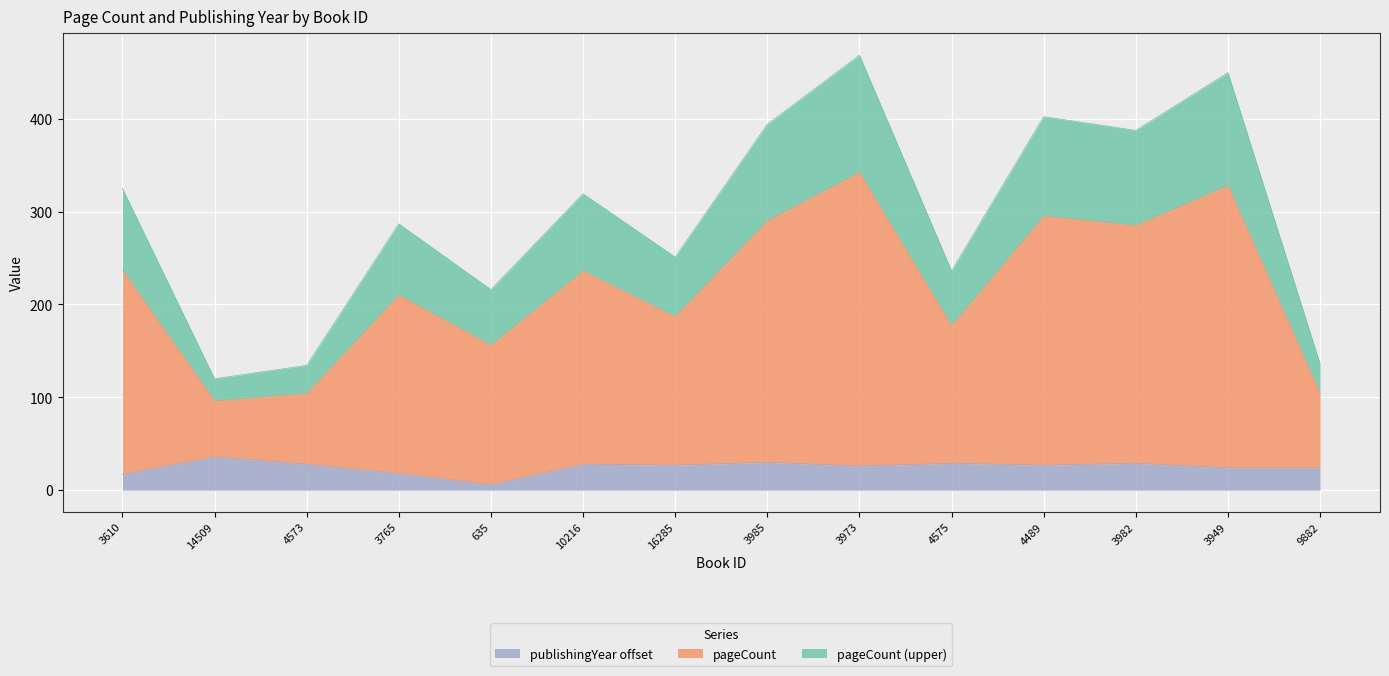

How many interior local peaks does the pageCount series have?

5